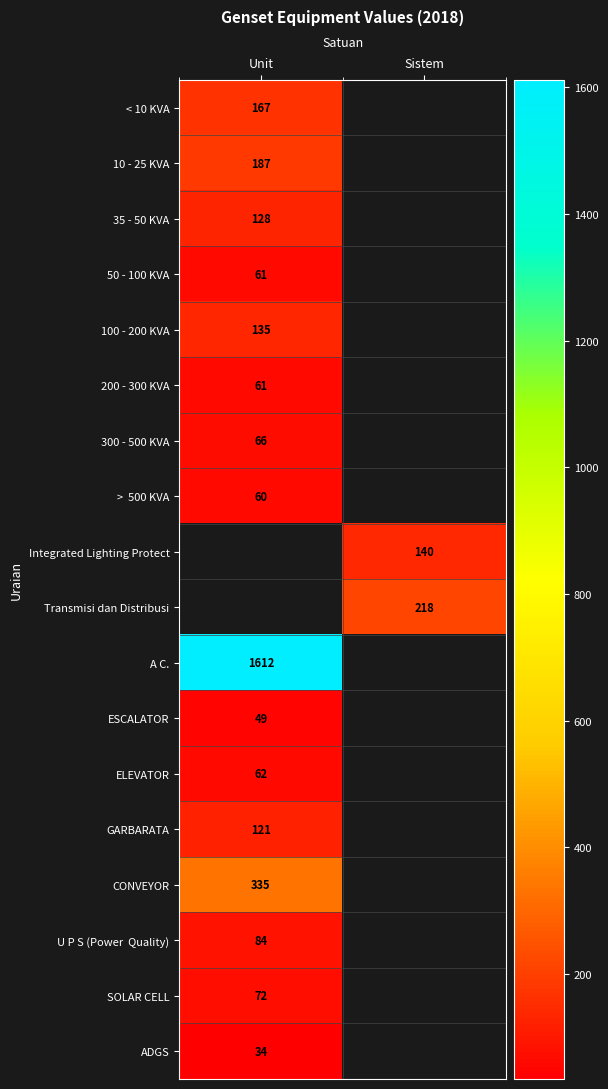

Between Sistem and Unit, which is larger?

Unit